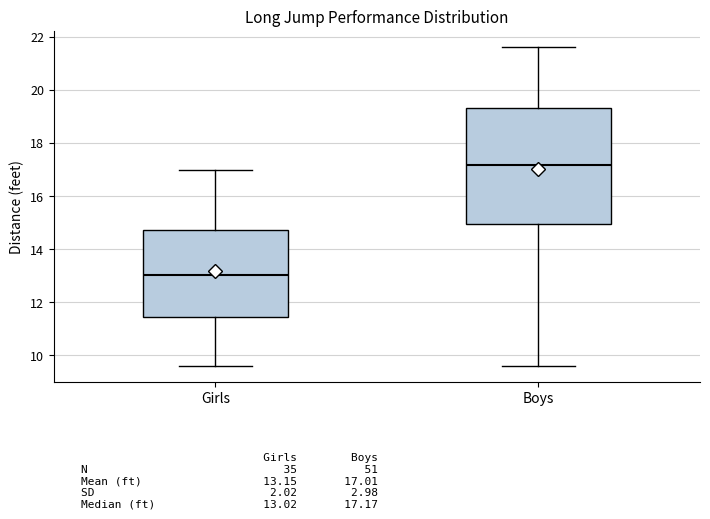

Where is the lower edge of the box for Boys on the y-axis? The values are not printed on the chart, so give them approximately, as read against the axis.

15.0